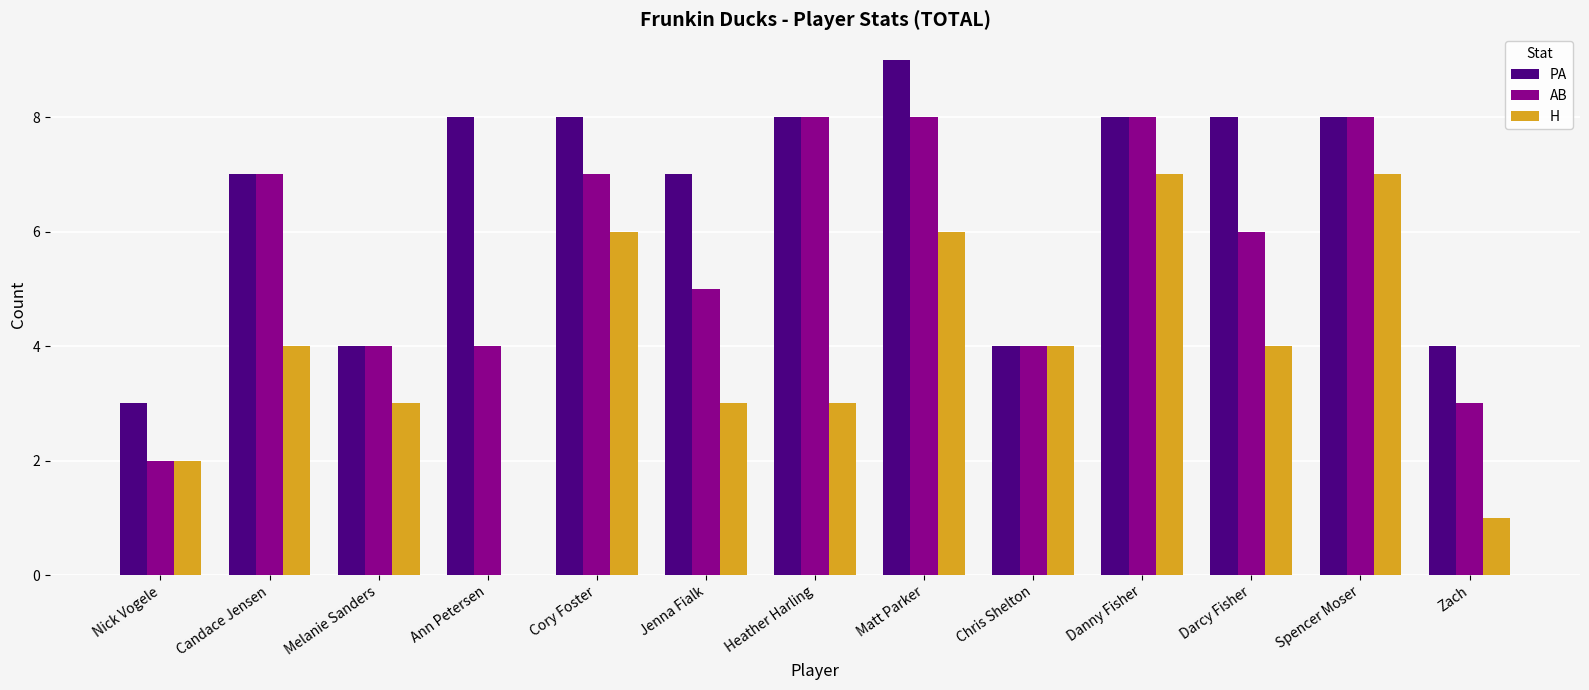

Which series has the largest total across all categories?

PA